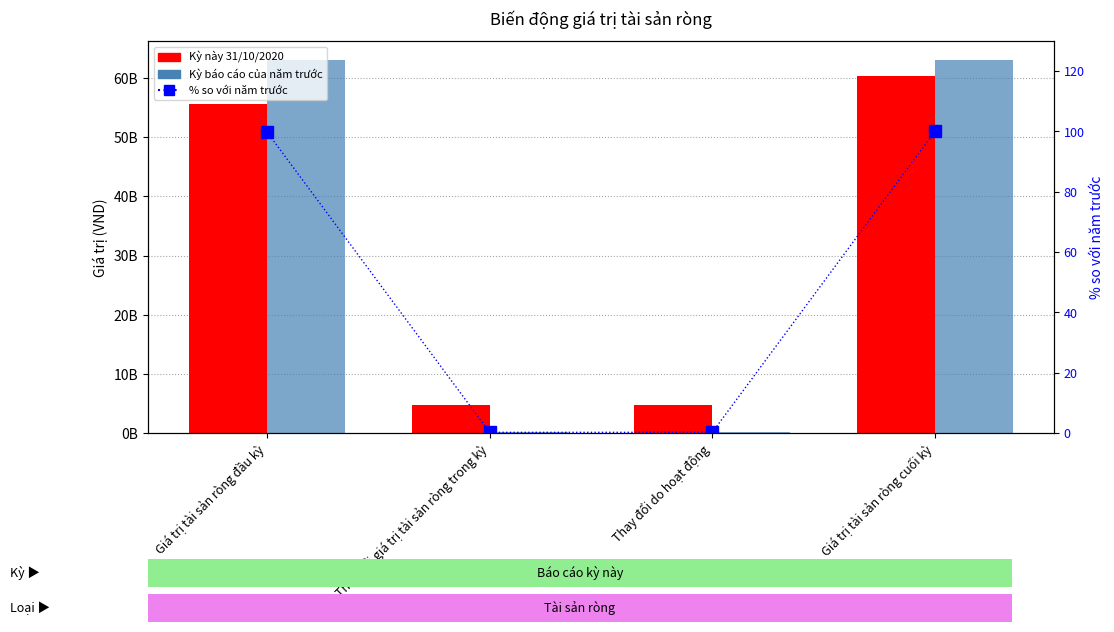

What is the value of the Kỳ báo cáo của năm trước bar at the 1st from the left?

62991448572.0